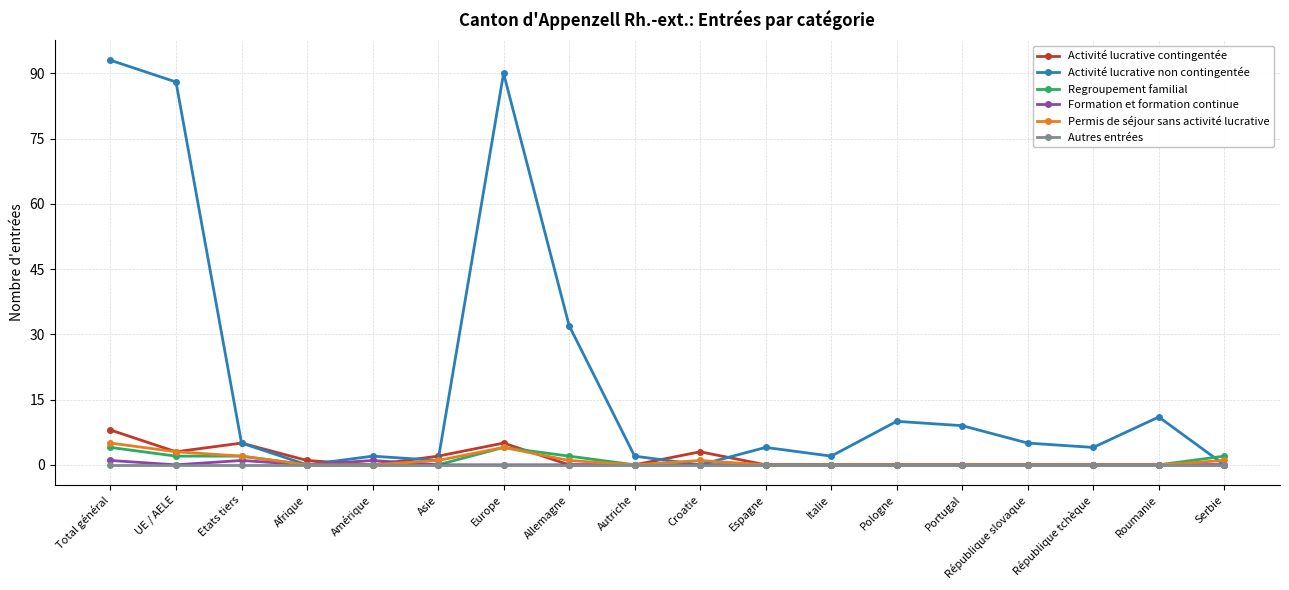

Count the number of categories in the chart.

18